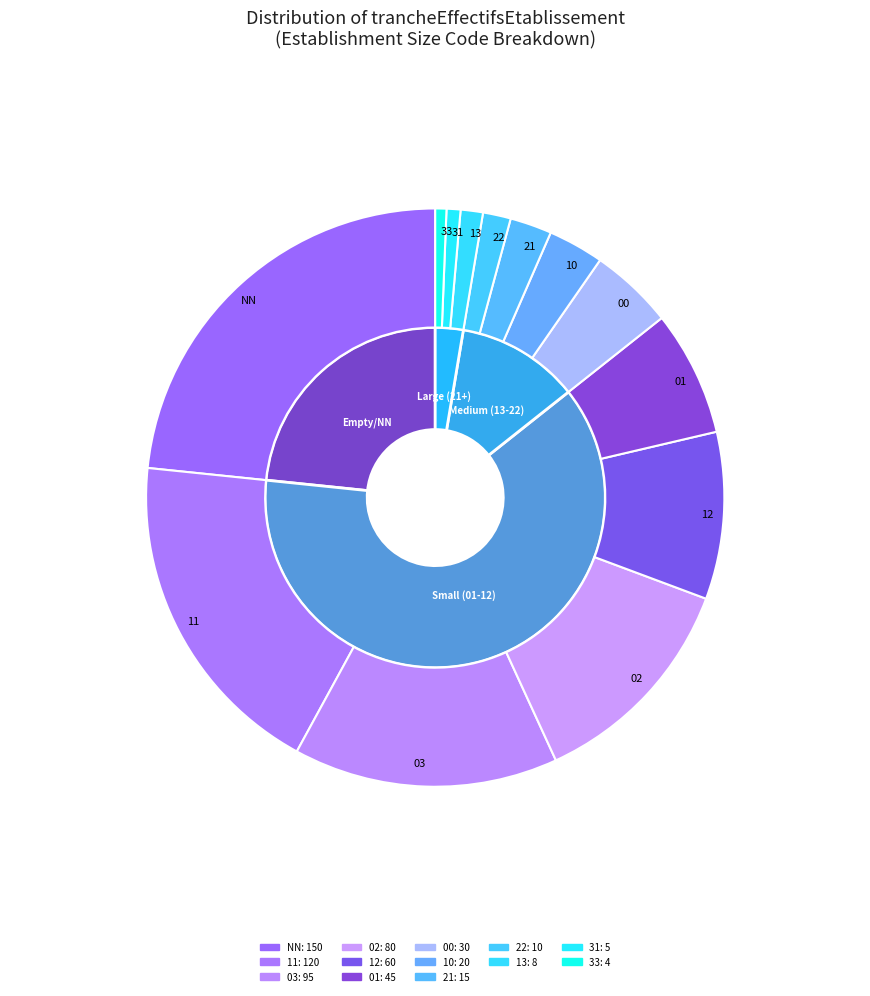

The 12 slice represents 9% of the pie. True or false?

True